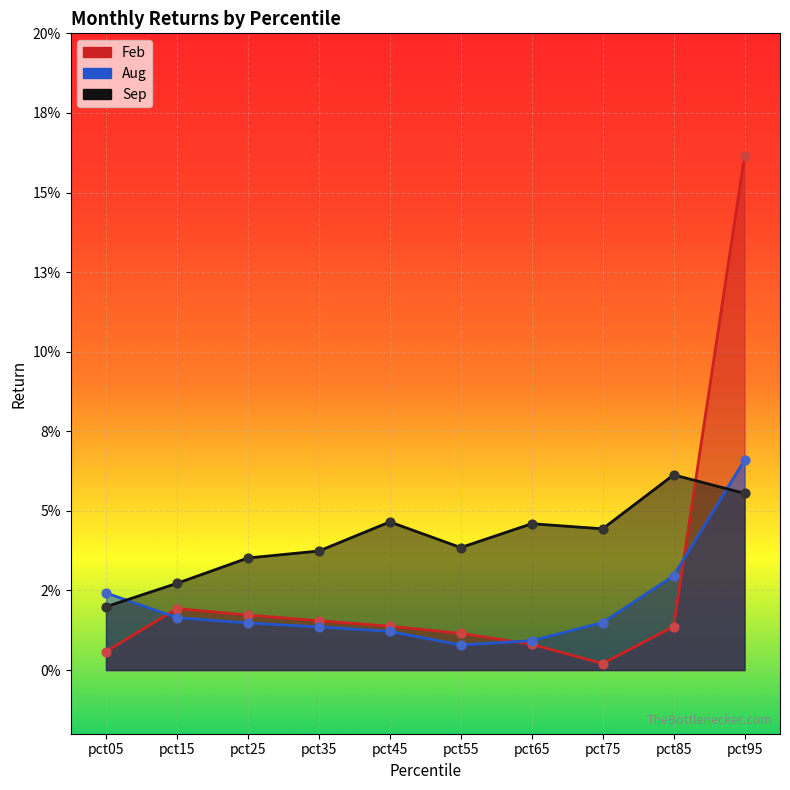

Is the value of Aug at pct45 greater than the value of Feb at pct35?

No